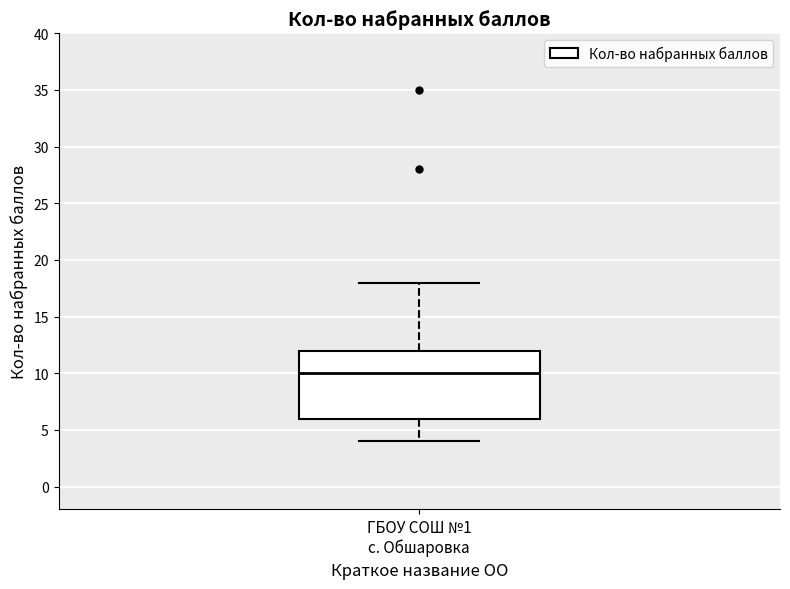

Where does the upper whisker of the box for ГБОУ СОШ №1 с. Обшаровка end on the y-axis? The values are not printed on the chart, so give them approximately, as read against the axis.

18